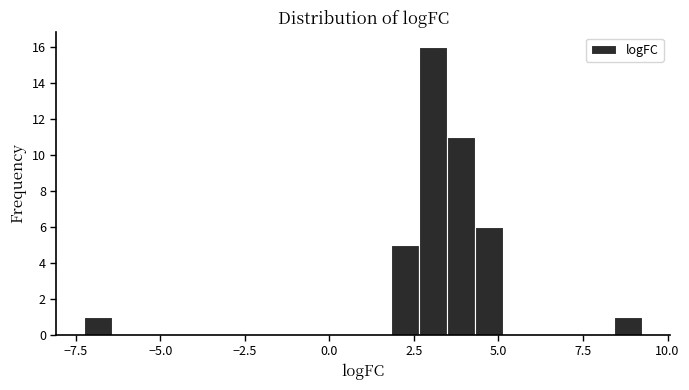

Around what value on the x-axis is the tallest bar? Give the approximate position of its centre, as read against the axis.

3.0